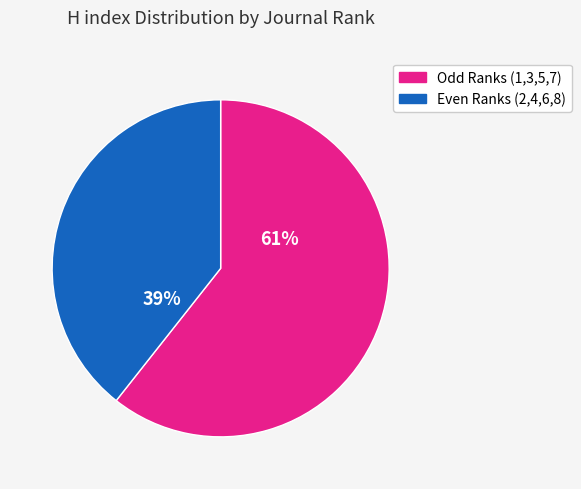

How many slices are in this pie chart?

2